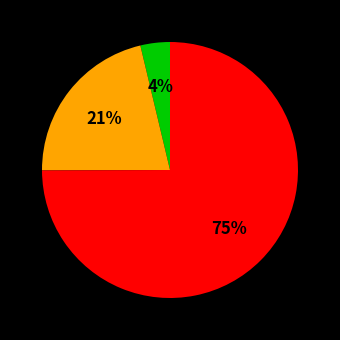

Does any single category account for the majority?

Yes